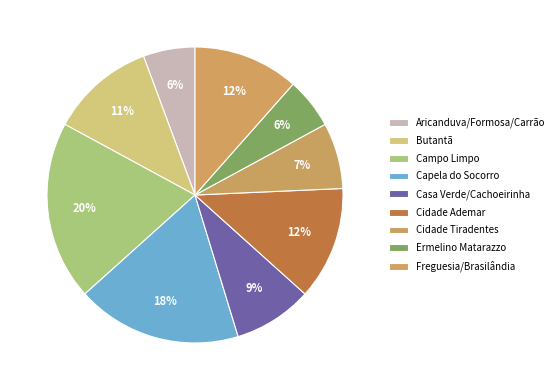

Count the number of slices in the pie.

9